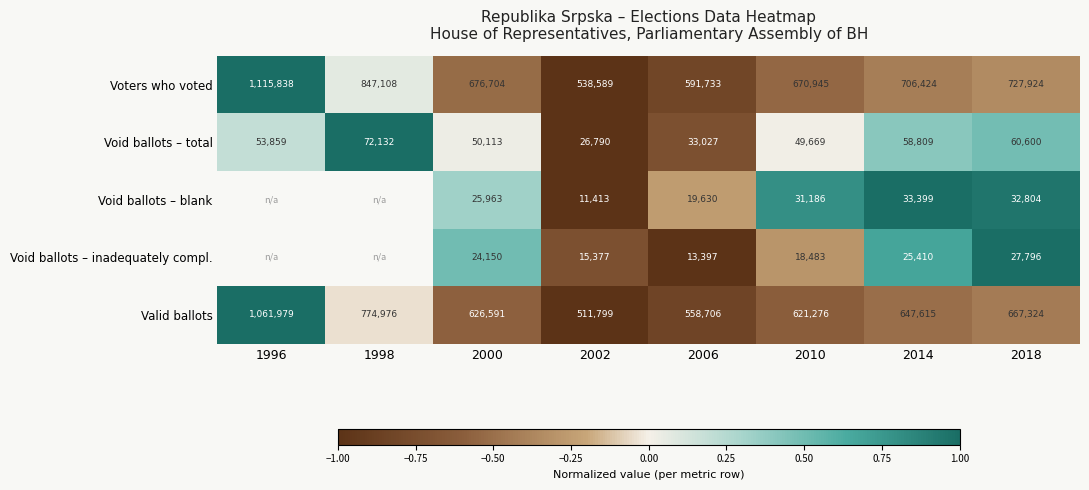

Rank the categories by Void ballots – total value from highest to lowest.

1998, 2018, 2014, 1996, 2000, 2010, 2006, 2002